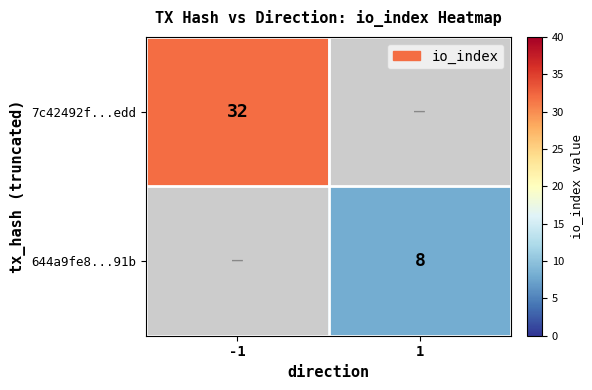

The 644a9fe8...91b series shows 11 at 1. True or false?

False